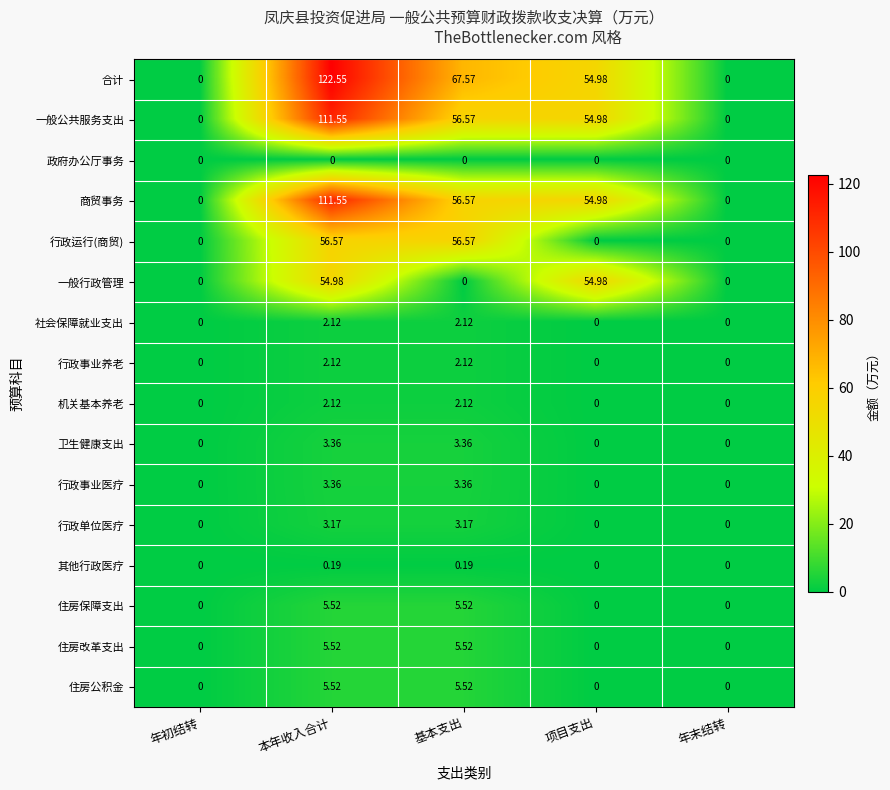

Which series has the largest total across all categories?

合计